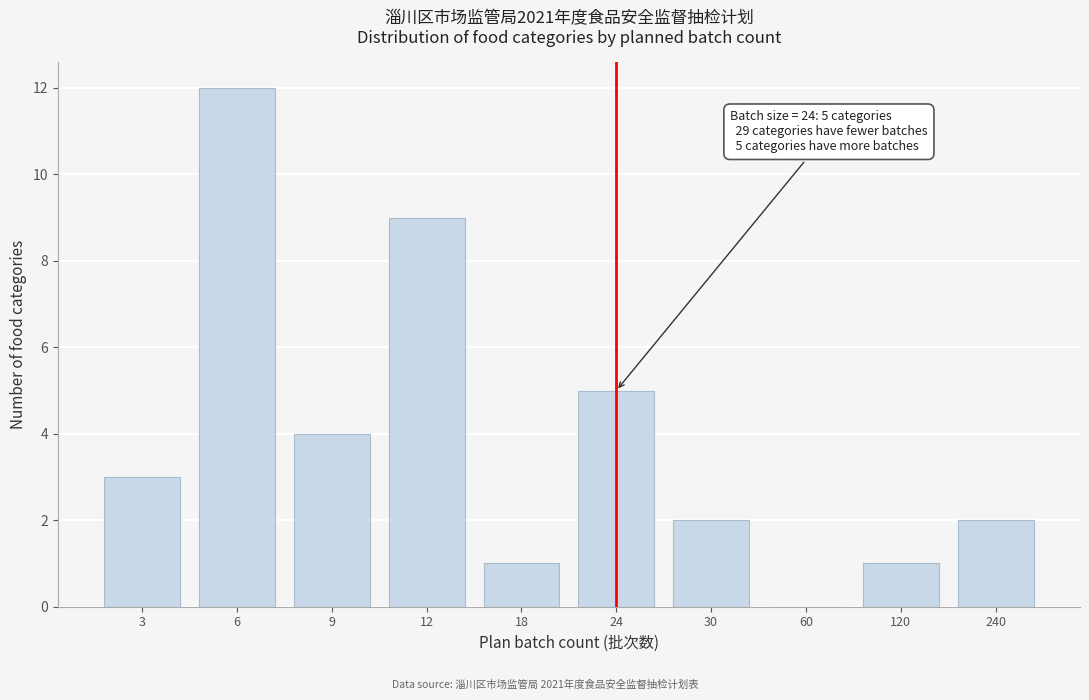

Reading right to left, list all the values displayed in this chart.

240=2	120=1	60=0	30=2	24=5	18=1	12=9	9=4	6=12	3=3